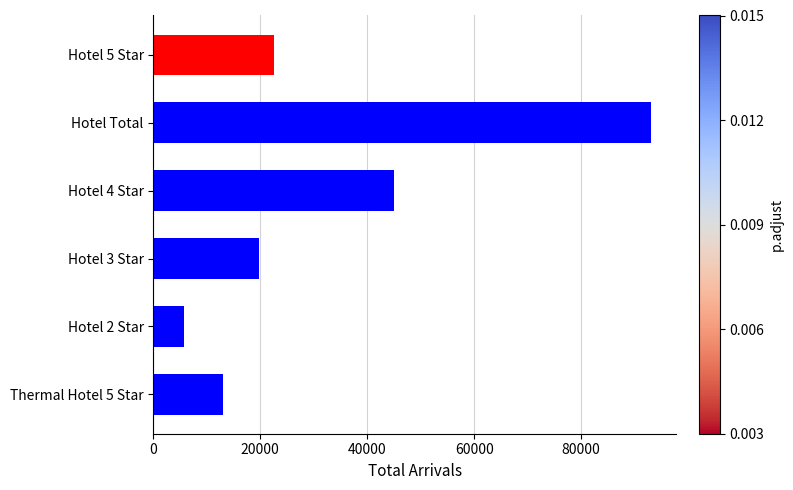

What is the label of the 1st bar from the top?

Hotel 5 Star